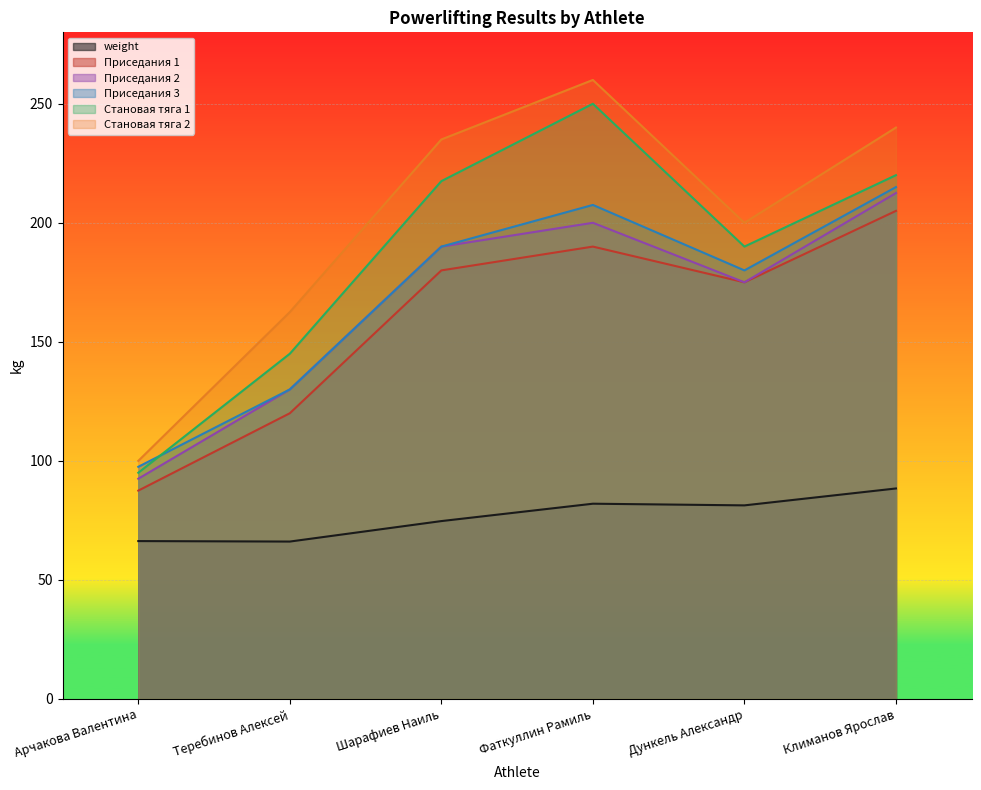

How many lines are shown in the chart?

6